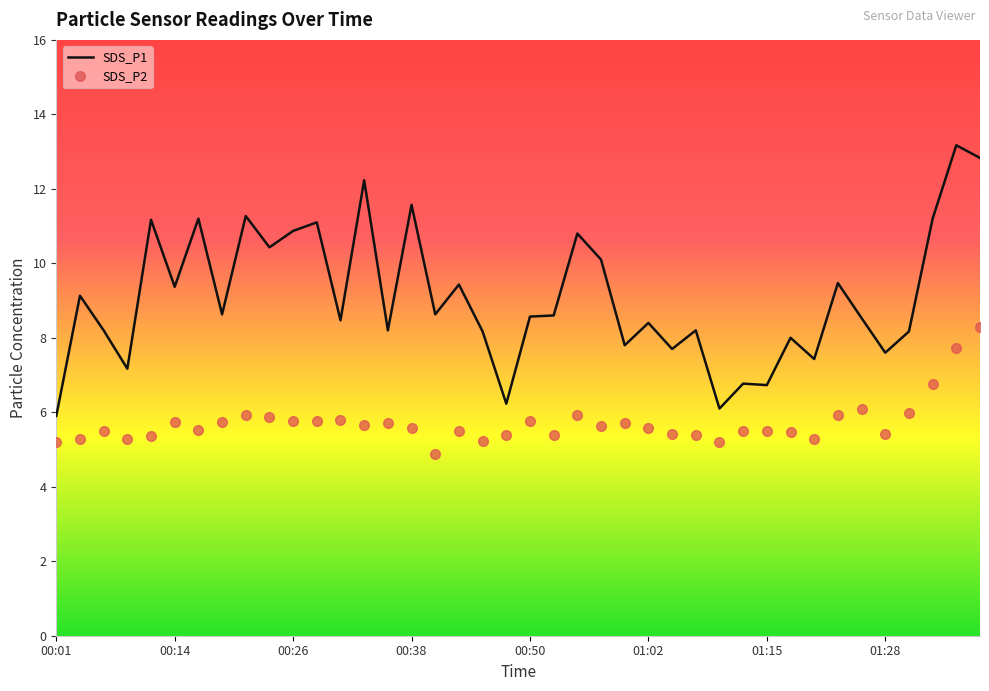

True or false: SDS_P2 and SDS_P1 cross at least once.

False